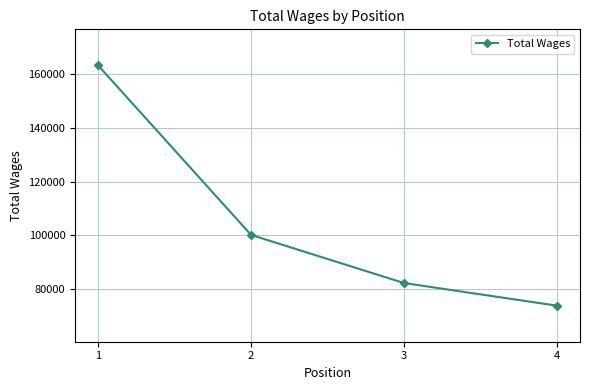

Between 2 and 3, which is larger?

2